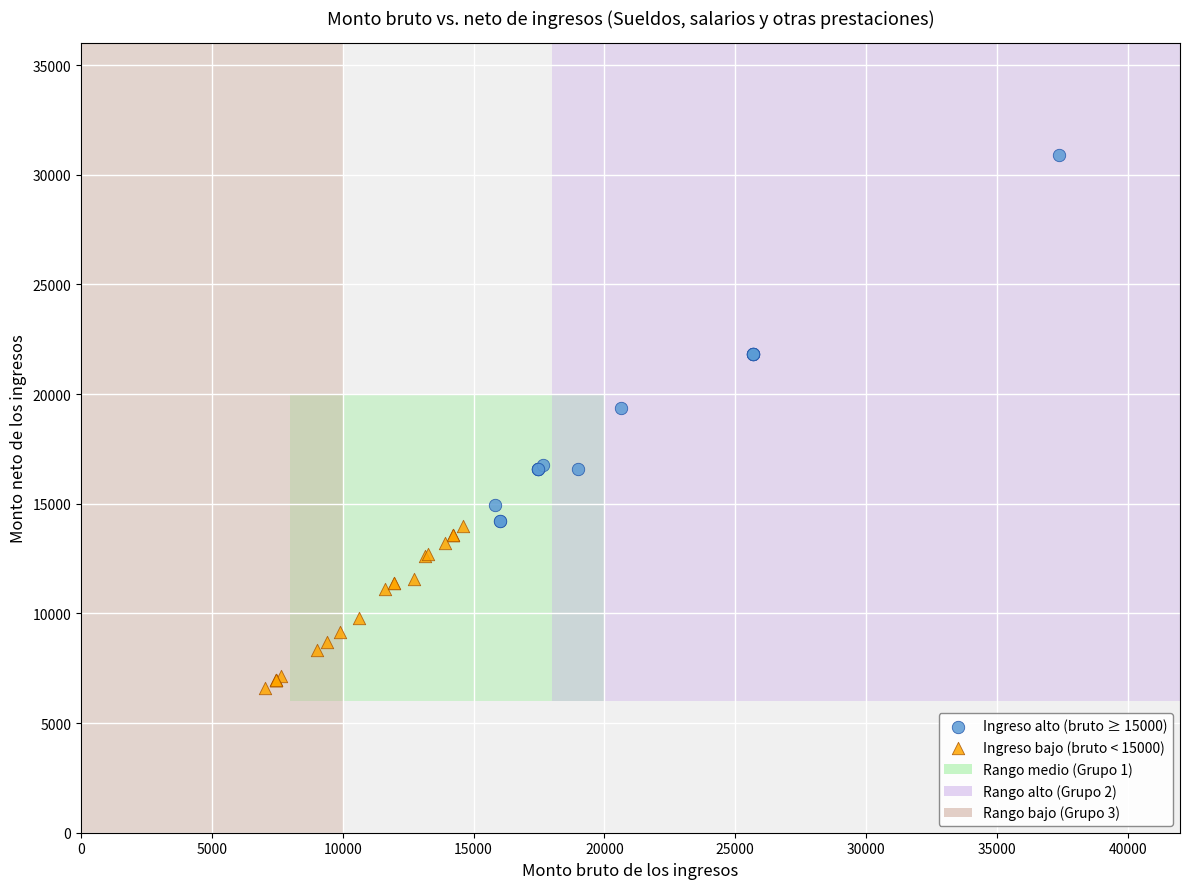

Which series contains the lowest Y value?

Ingreso bajo (bruto < 15000)